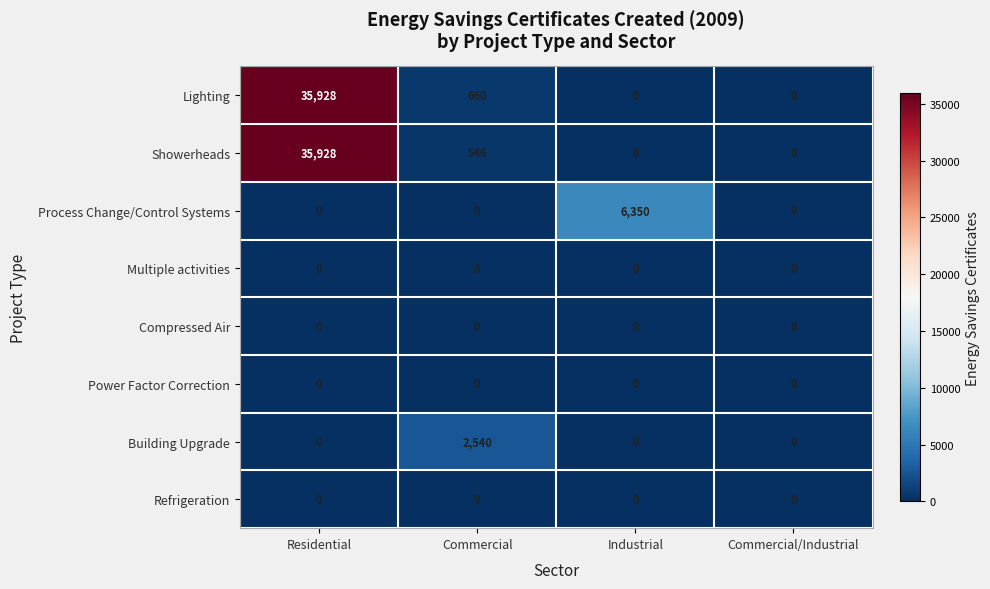

What value does the Building Upgrade series have at Commercial, to the nearest 10?

2540